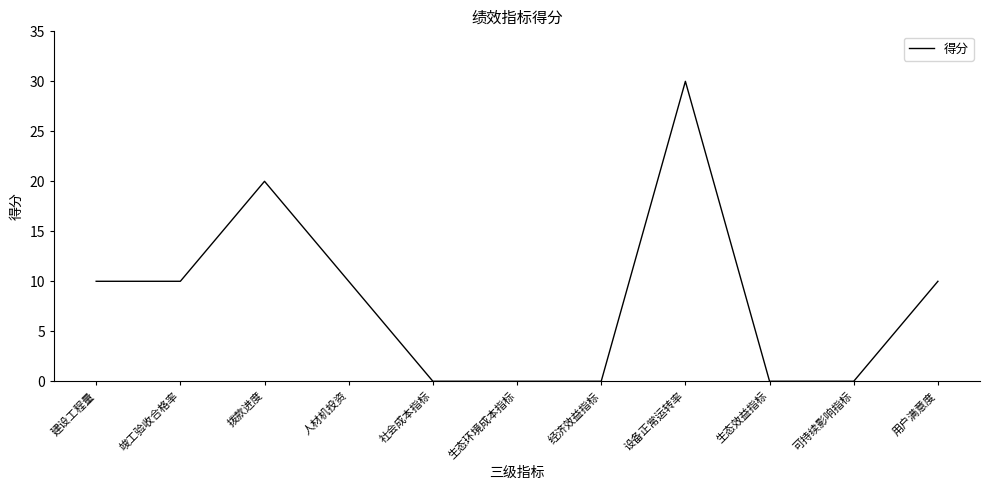

How many values are below 10?

5